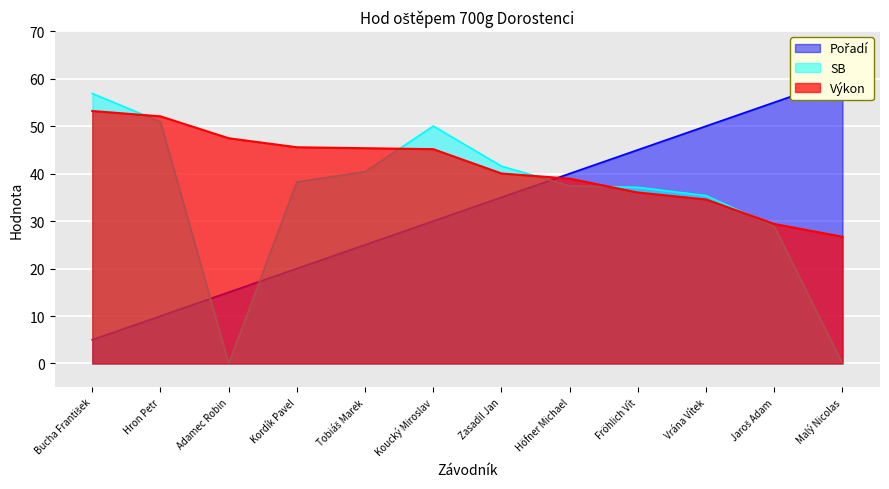

True or false: Pořadí has more than 0 interior local peaks.

False